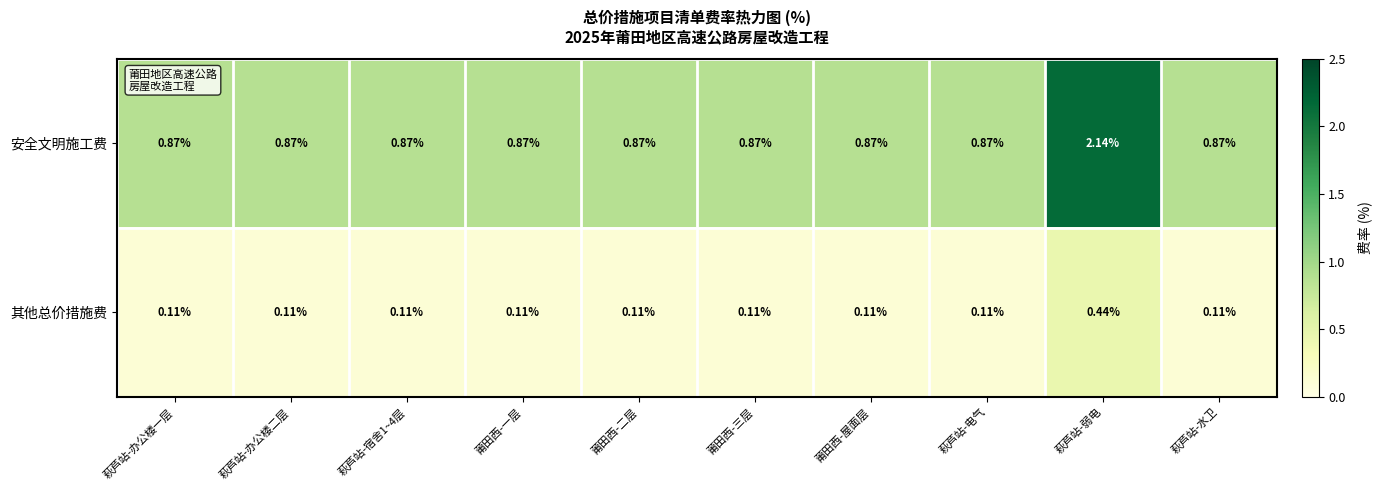

Which series has the largest total across all categories?

安全文明施工费